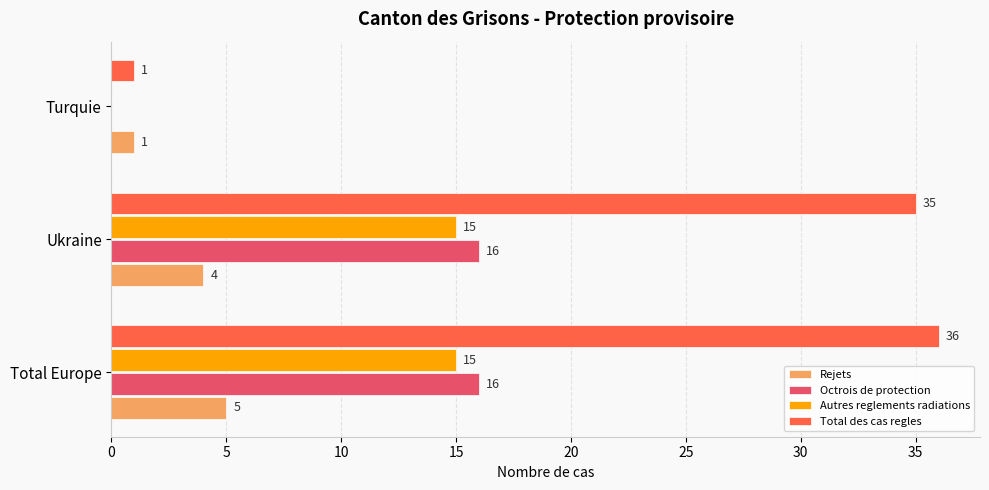

What is the maximum value for Total des cas regles?

36